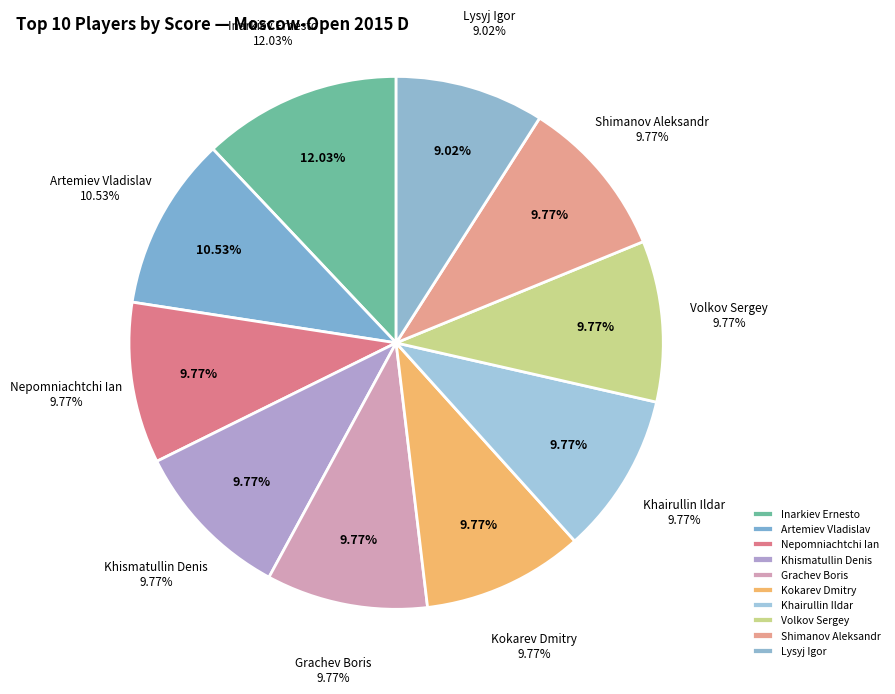

How many slices are in this pie chart?

10